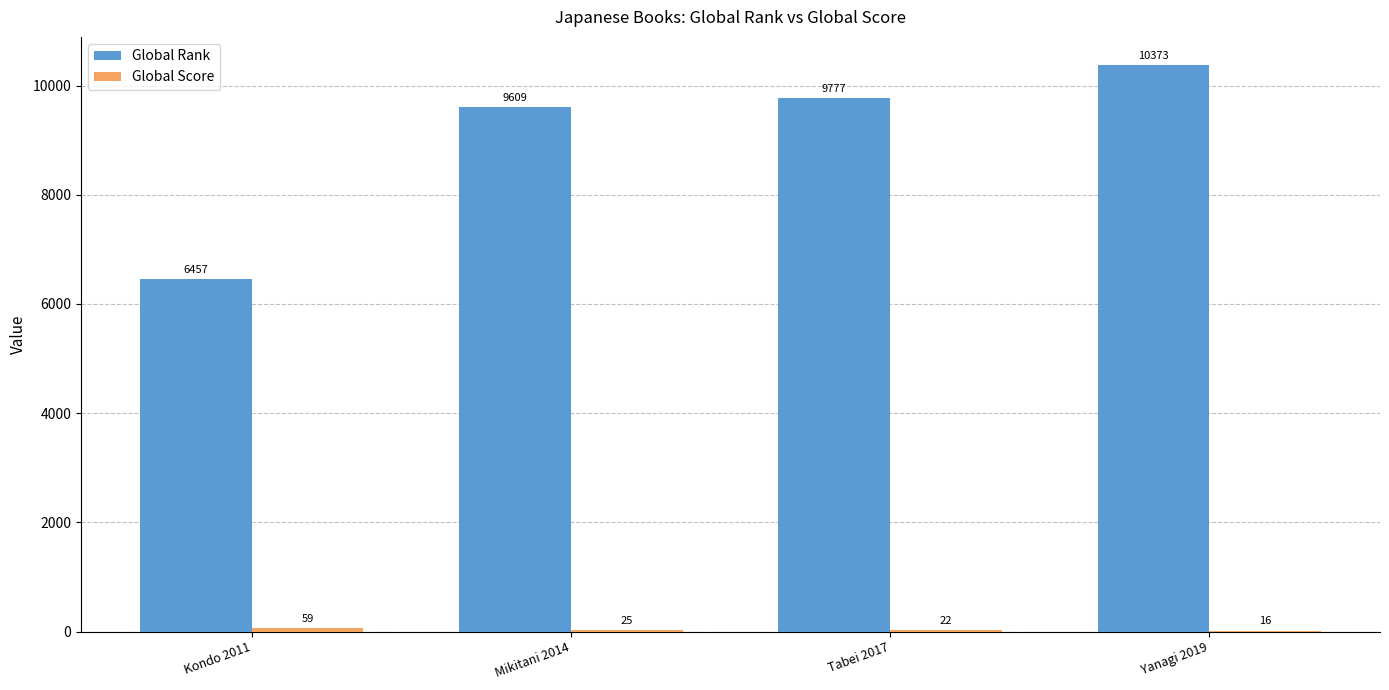

The value of Global Rank at Kondo 2011 is 1709. True or false?

False